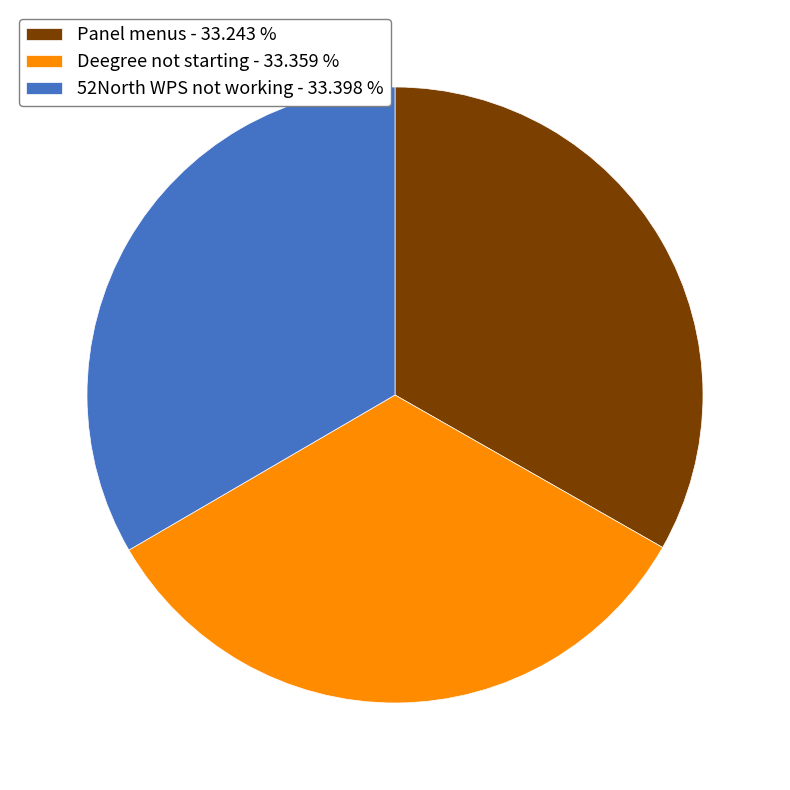

How many slices are in this pie chart?

3